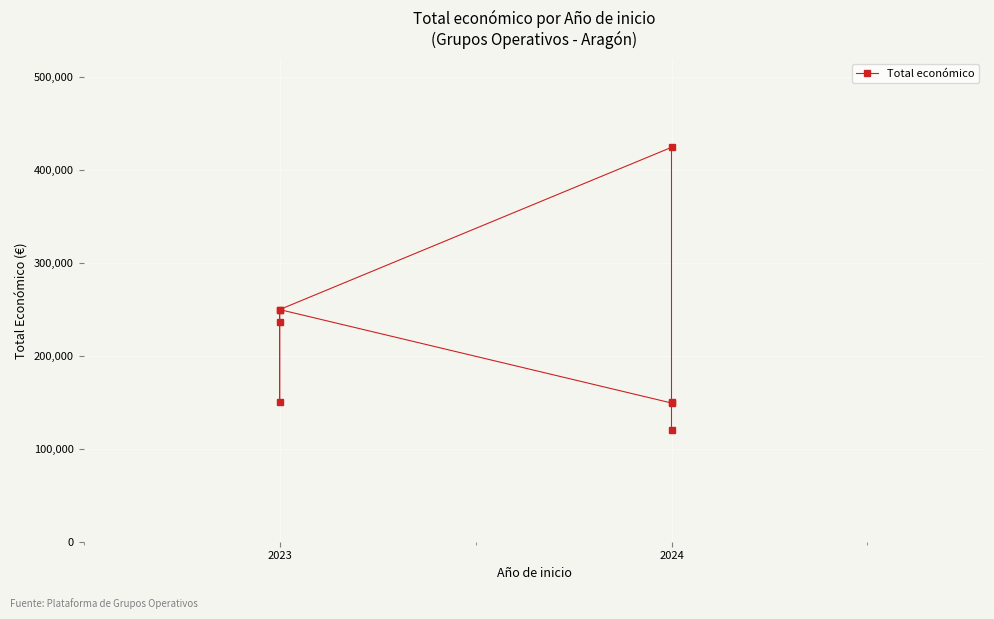

Count the number of data series in this chart.

1